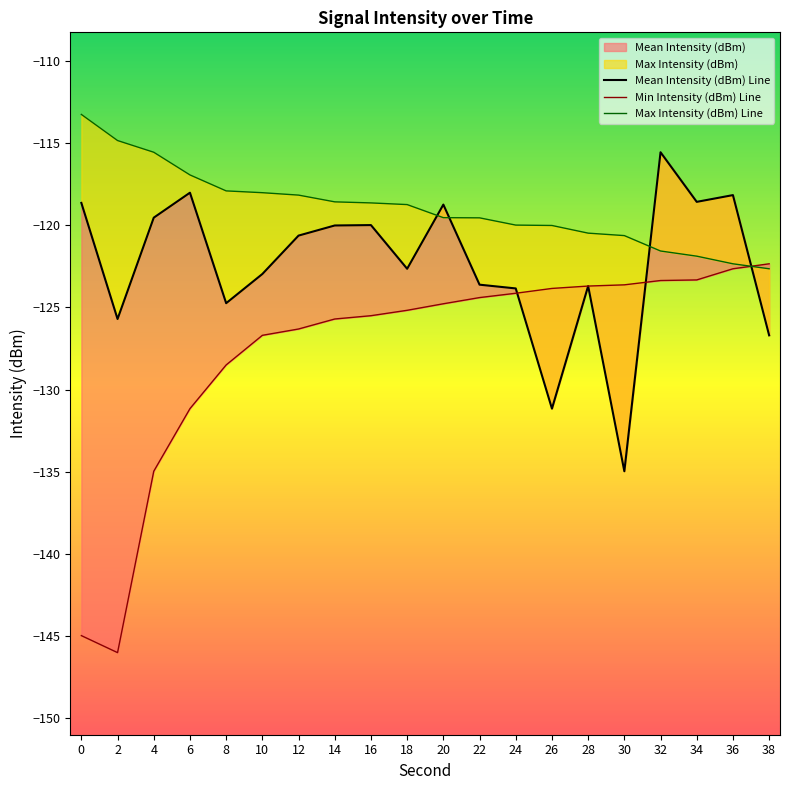

Rank the series by their average value, from highest to lowest.

Max Intensity (dBm), Mean Intensity (dBm), Min Intensity (dBm)